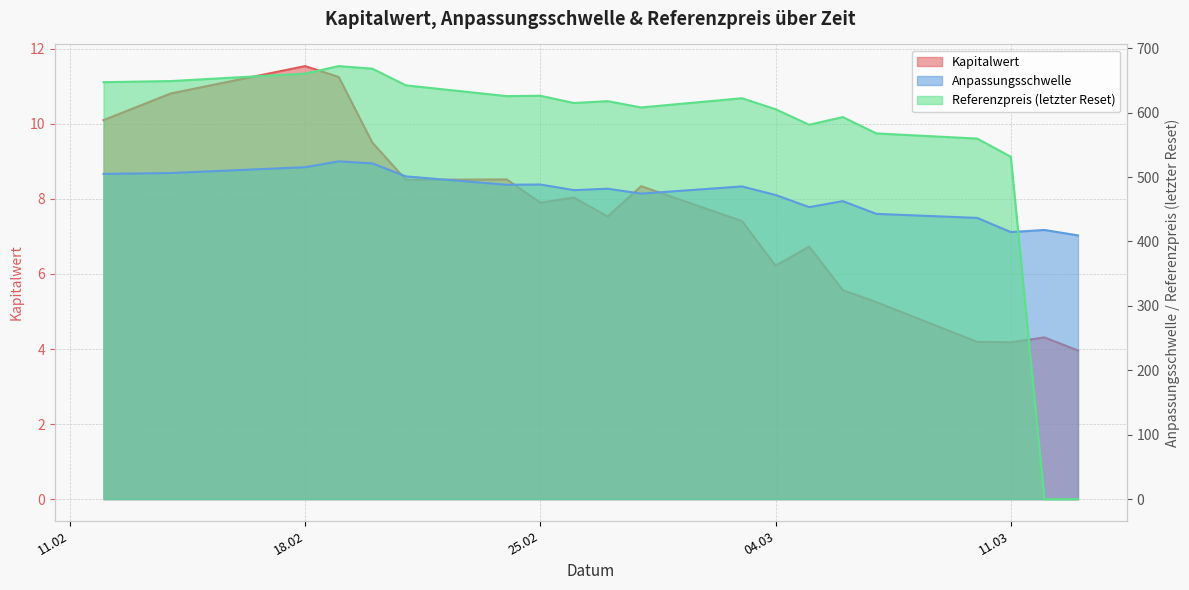

How many times do Referenzpreis (letzter Reset) and Anpassungsschwelle cross each other?

1